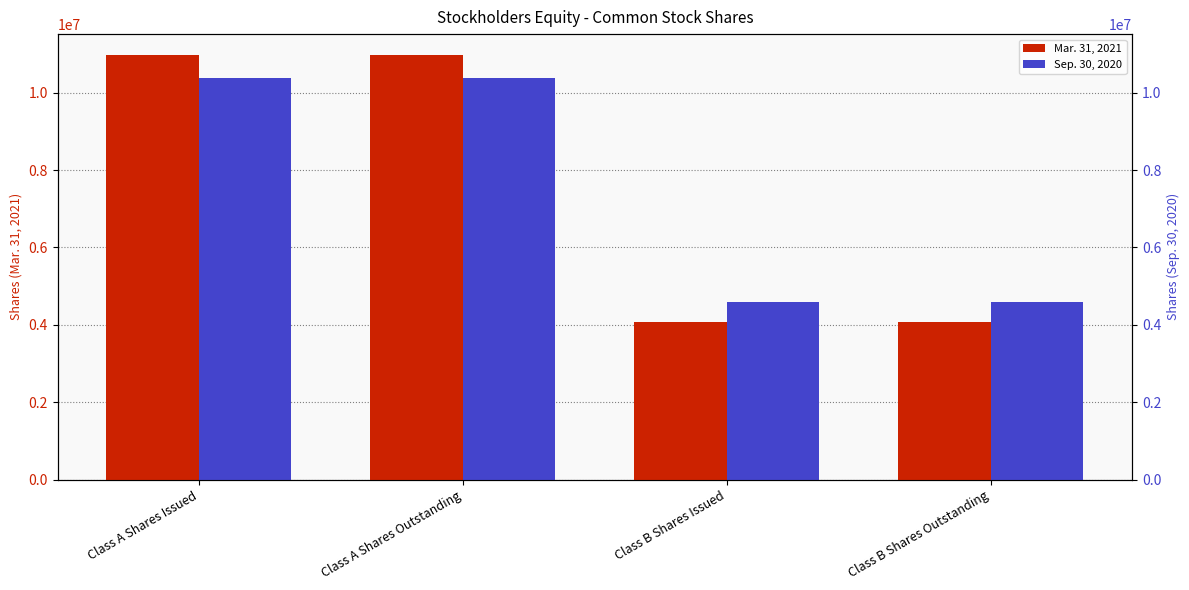

List the series in order of their overall mean, lowest first.

Sep. 30, 2020, Mar. 31, 2021